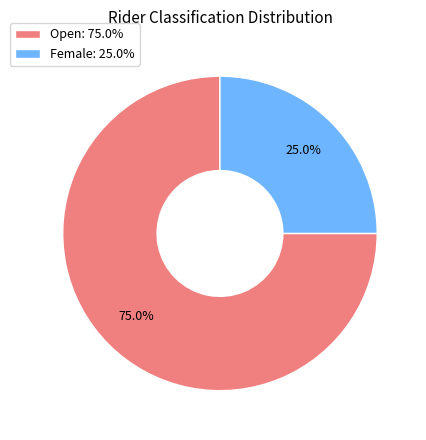

Rank the categories by value from highest to lowest.

Open: 75.0%, Female: 25.0%